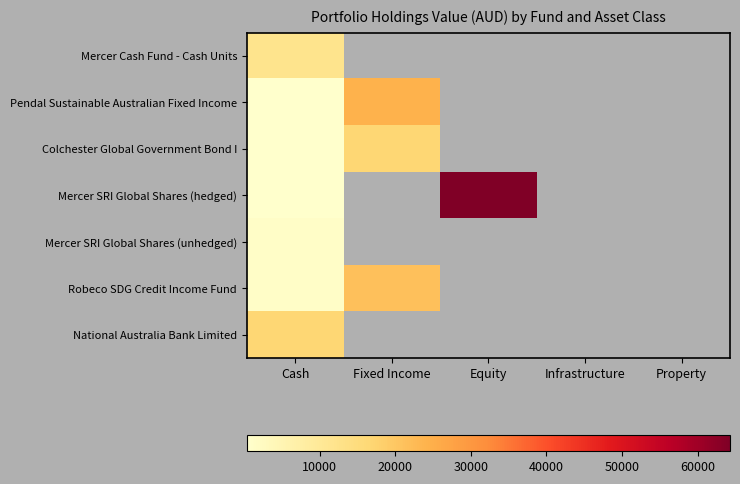

At how many categories does at least one series exceed 10235?

3